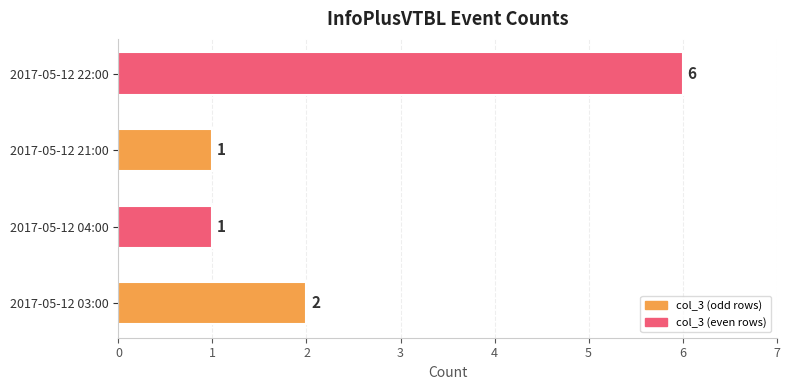

Reading bottom to top, transcribe all the data shown in this chart.

2	1	1	6